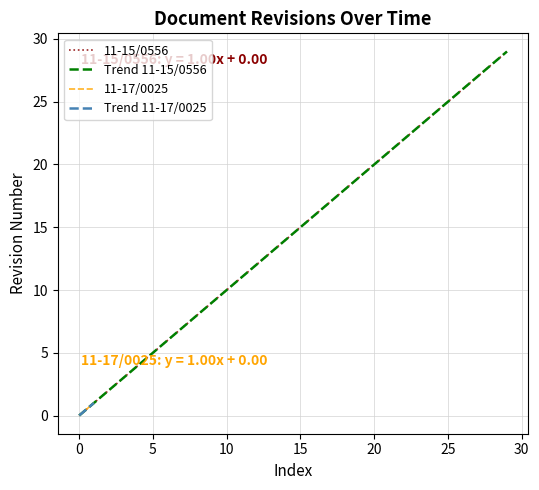

What is the difference between the second highest and second lowest values?

27